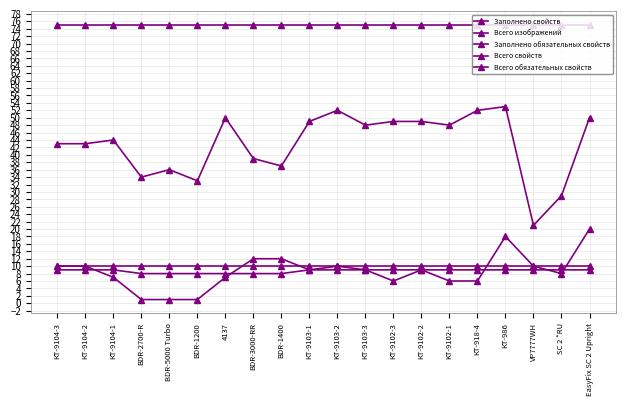

True or false: Заполнено обязательных свойств and Заполнено свойств cross at least once.

False